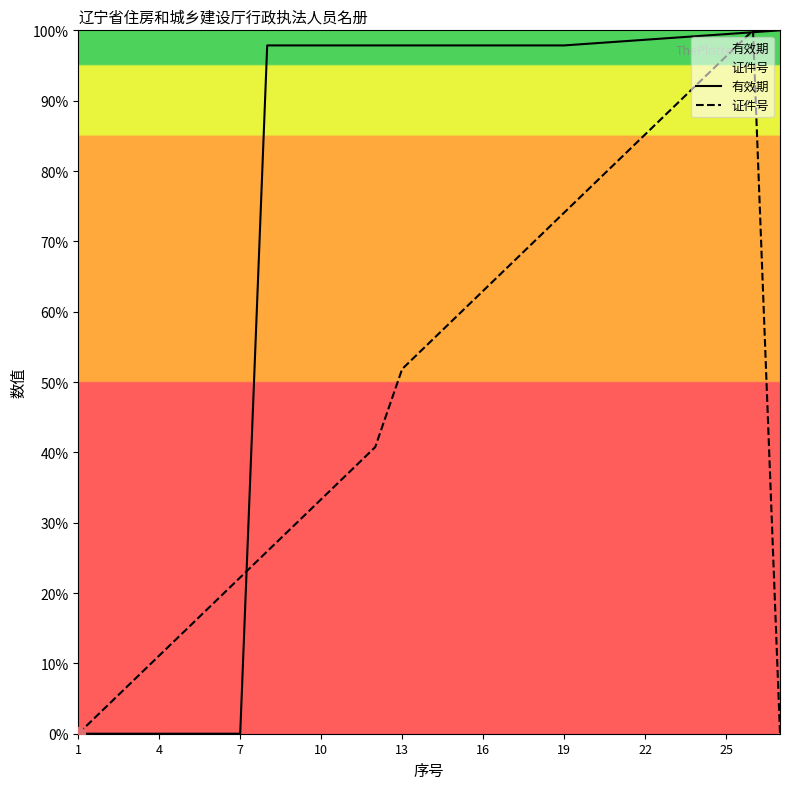

True or false: 有效期 and 证件号 cross at least once.

True